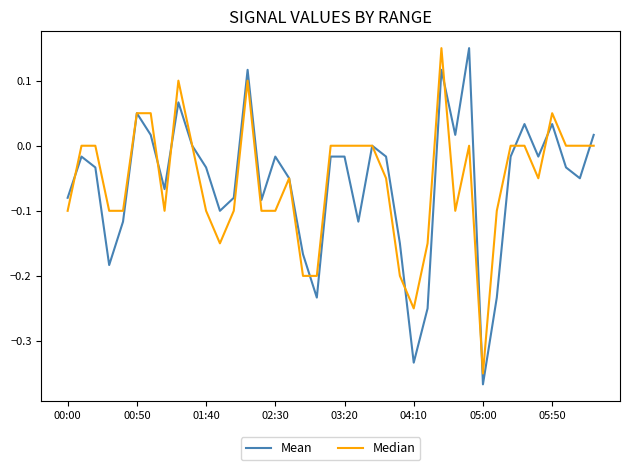

Which category has the lowest value across all series?

05:00